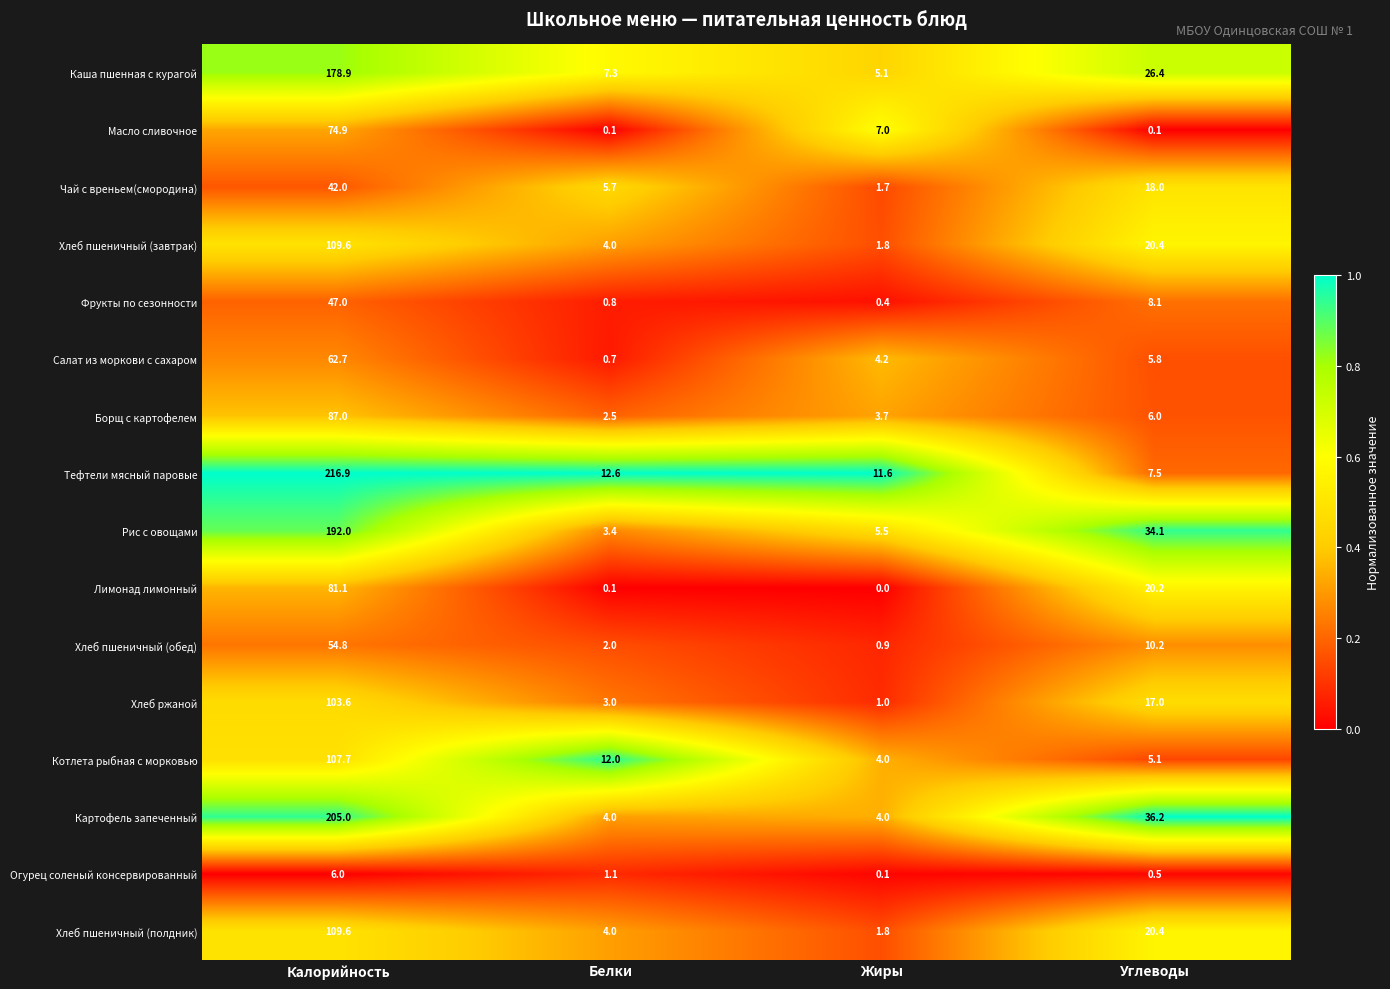

Which label corresponds to the largest value in the chart?

Калорийность